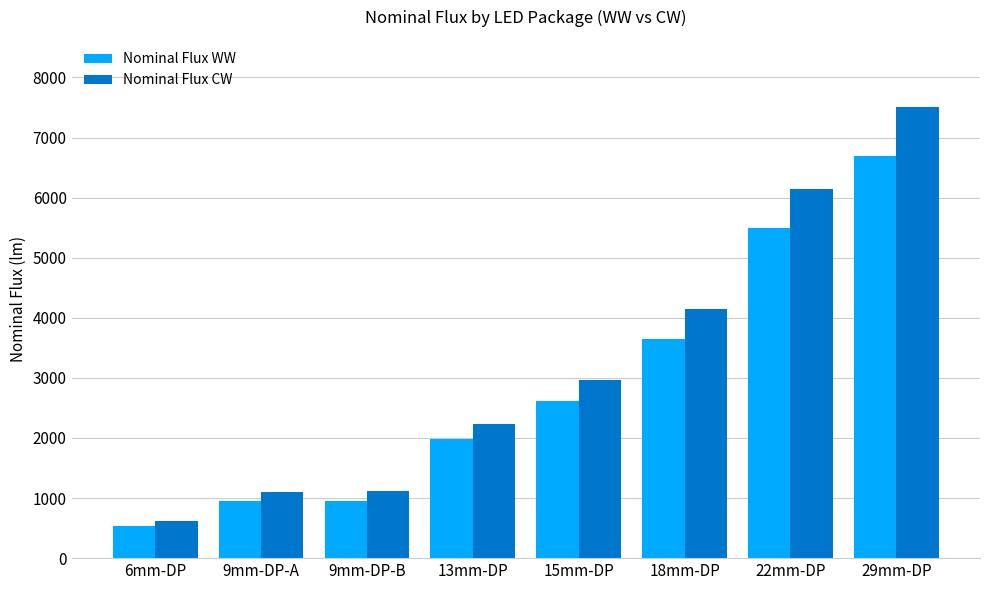

What is the value of the Nominal Flux CW bar at the 5th from the left?

2960